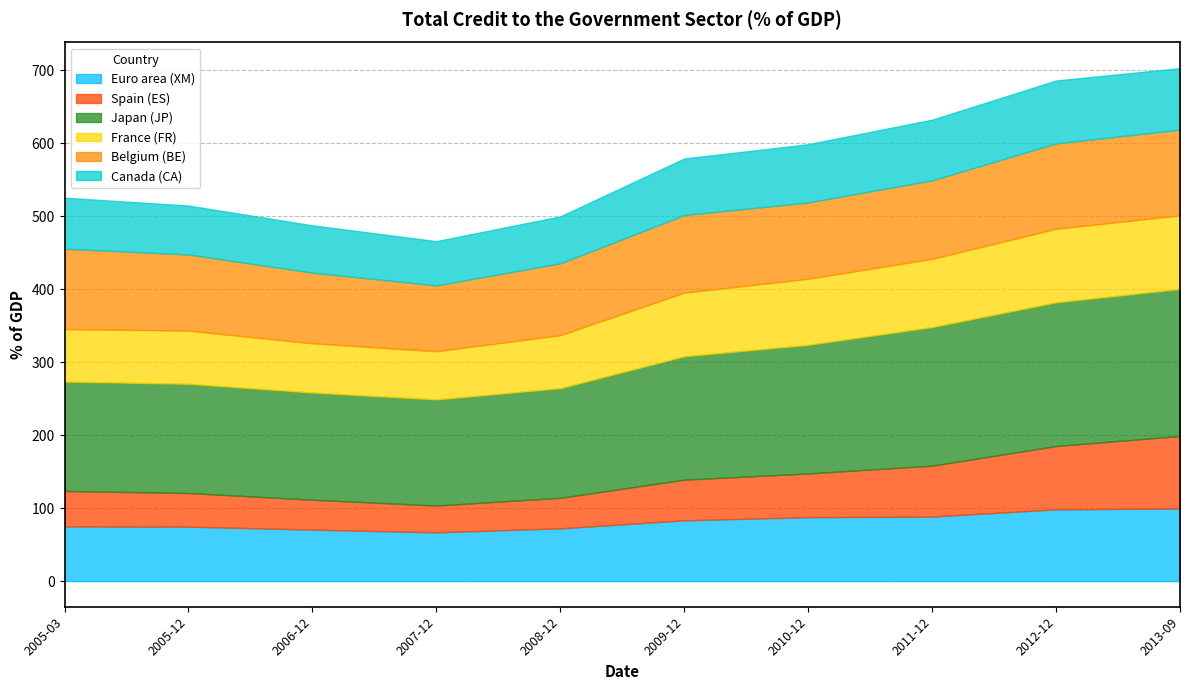

Count the number of data series in this chart.

6